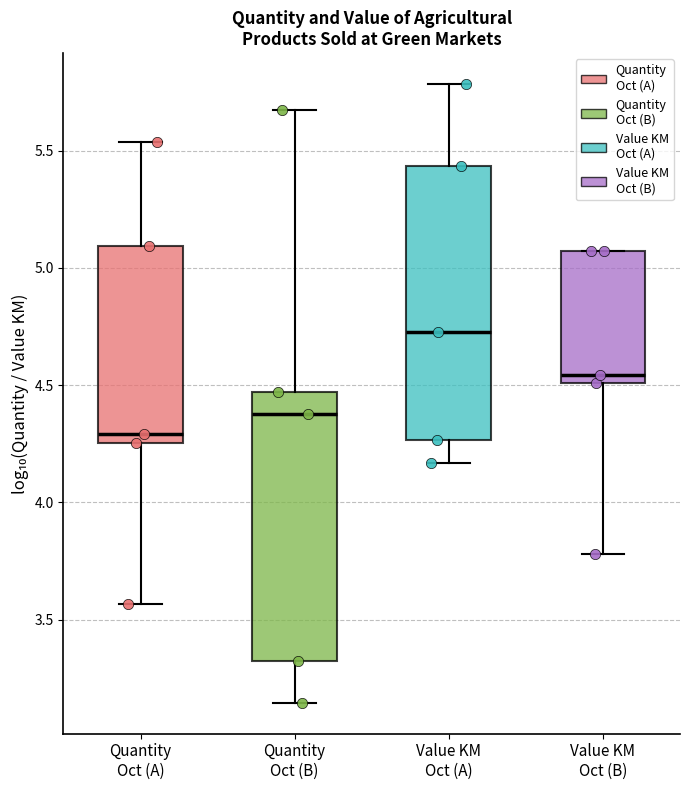

Reading left to right, transcribe this box plot: for each box, give where its median line is, the range the box spans, and where its two whiskers end, as read against the y-axis. The values are not printed on the chart, so give them approximately, as read against the axis.

Quantity Oct (A): median 4.30, box 4.25 to 5.10, whiskers 3.55 to 5.55
Quantity Oct (B): median 4.40, box 3.30 to 4.45, whiskers 3.15 to 5.65
Value KM Oct (A): median 4.75, box 4.25 to 5.45, whiskers 4.15 to 5.80
Value KM Oct (B): median 4.55, box 4.50 to 5.05, whiskers 3.80 to 5.05